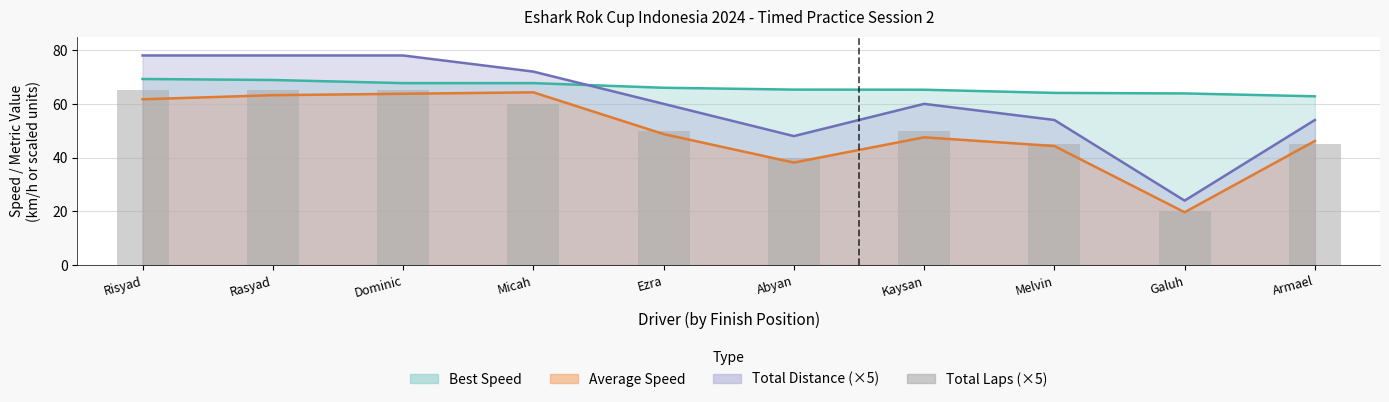

Count the values in the range 45 to 65.

8